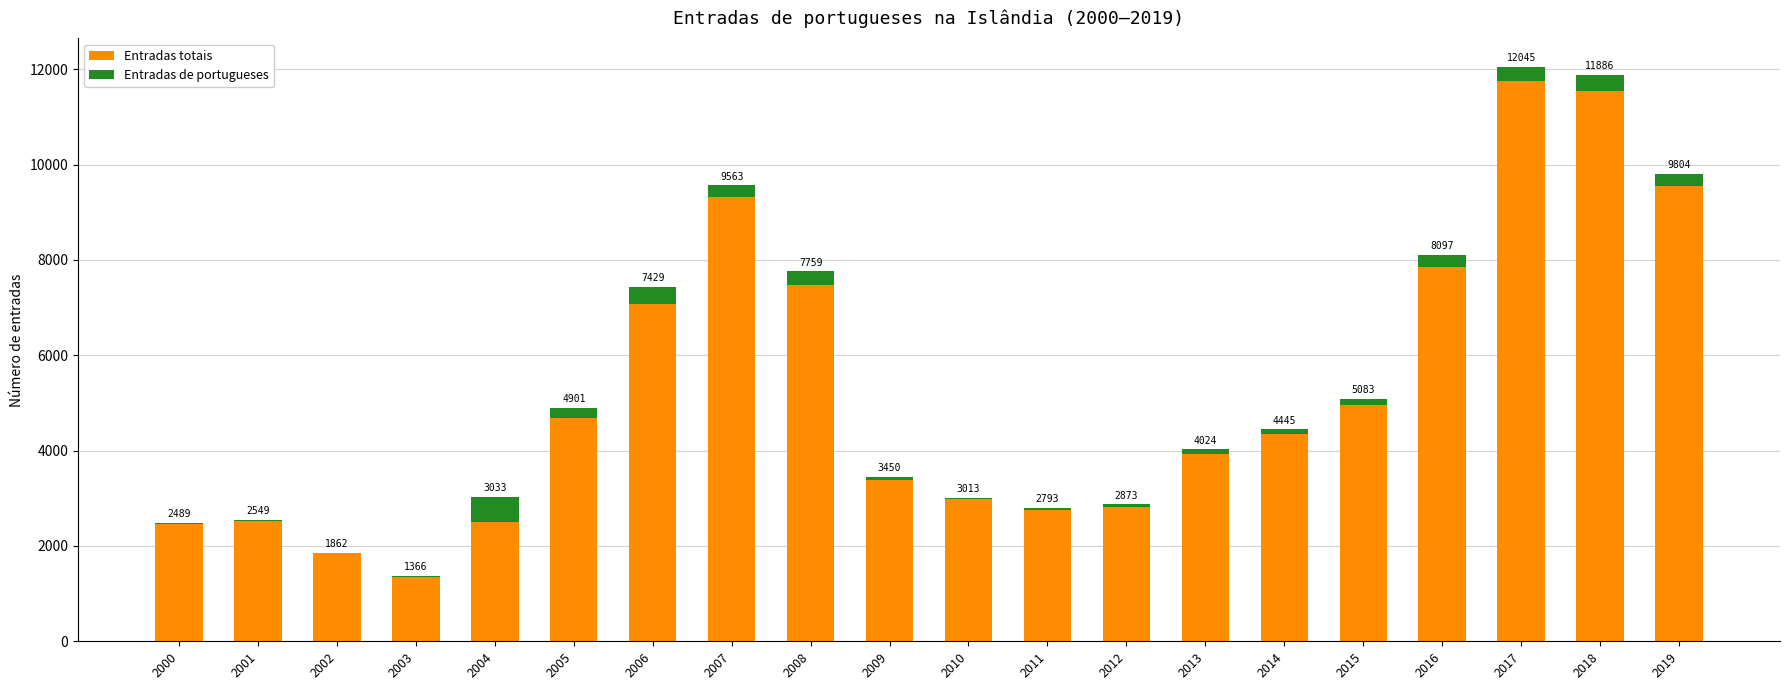

What are all the series names shown in the legend?

Entradas totais, Entradas de portugueses